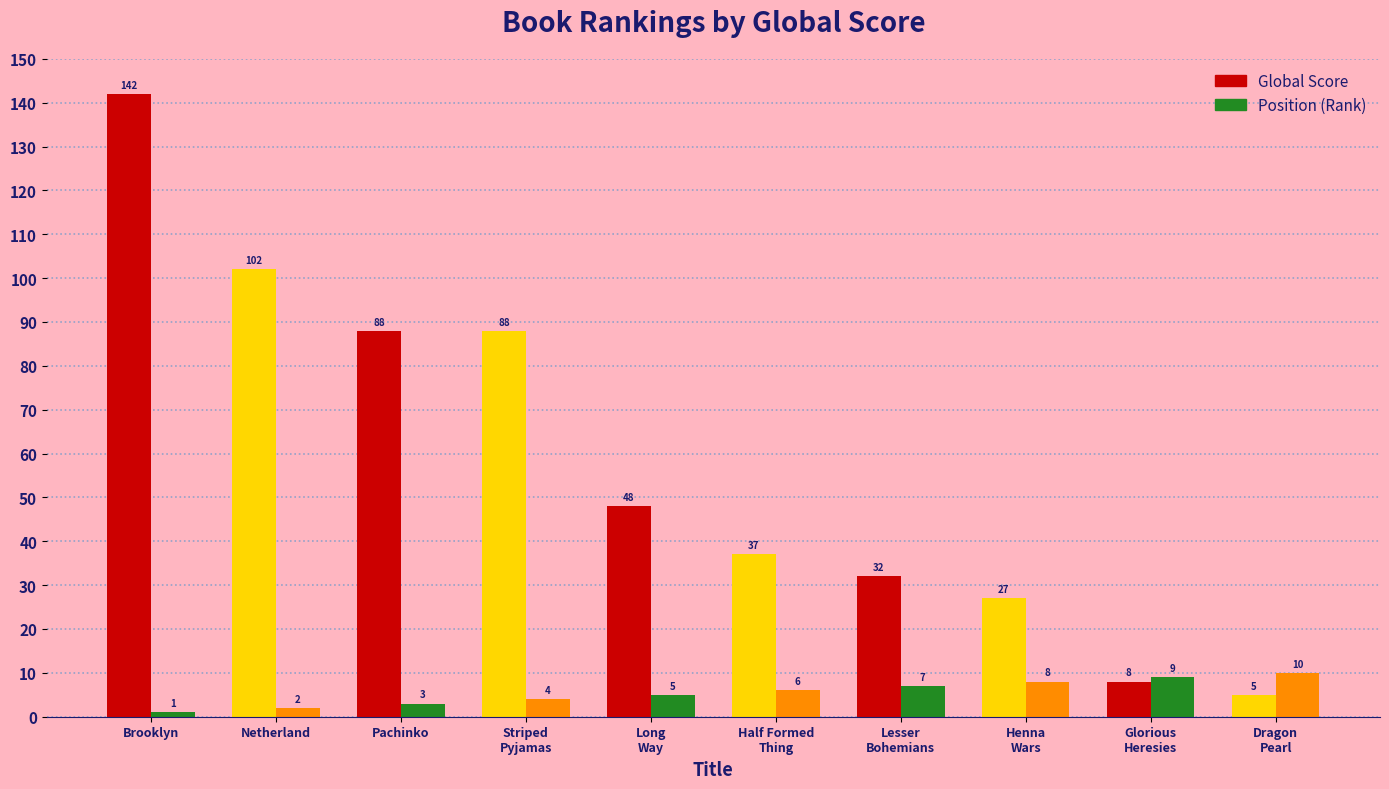

The Global Score series shows 24 at Half Formed
Thing. True or false?

False